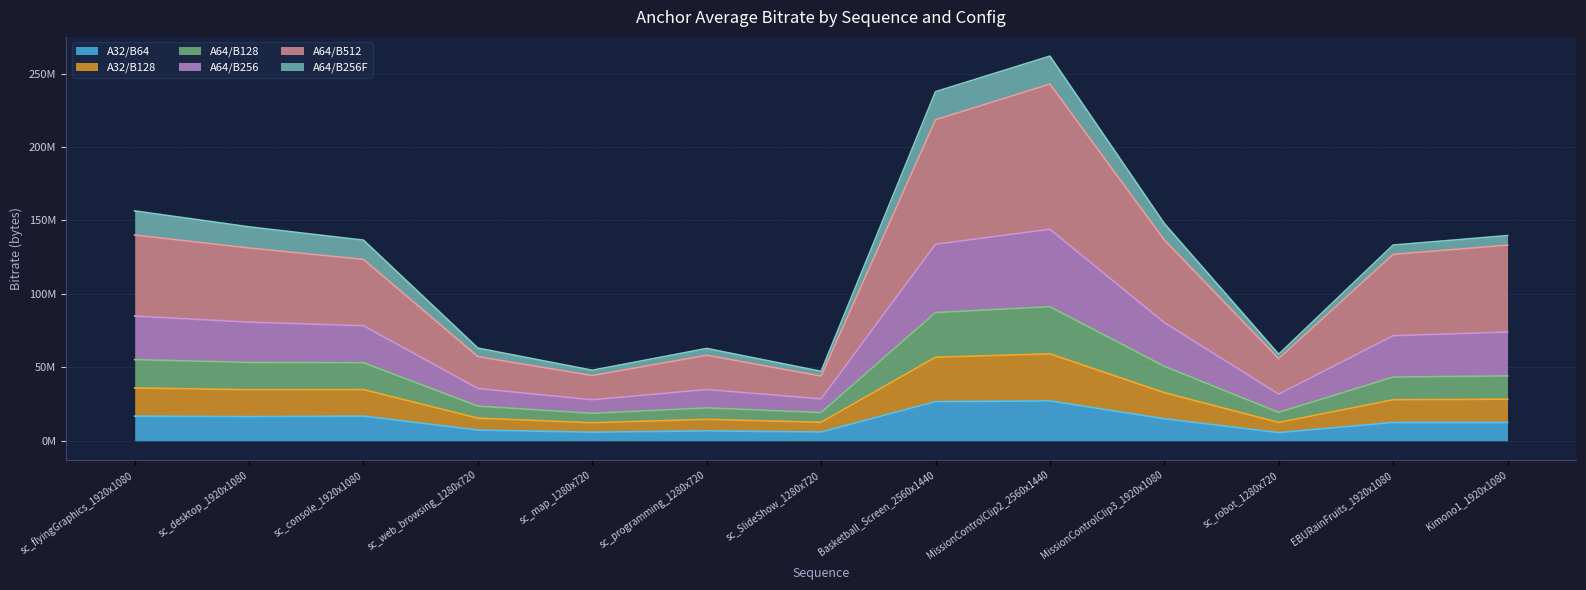

True or false: A32/B64 and A32/B128 cross at least once.

False